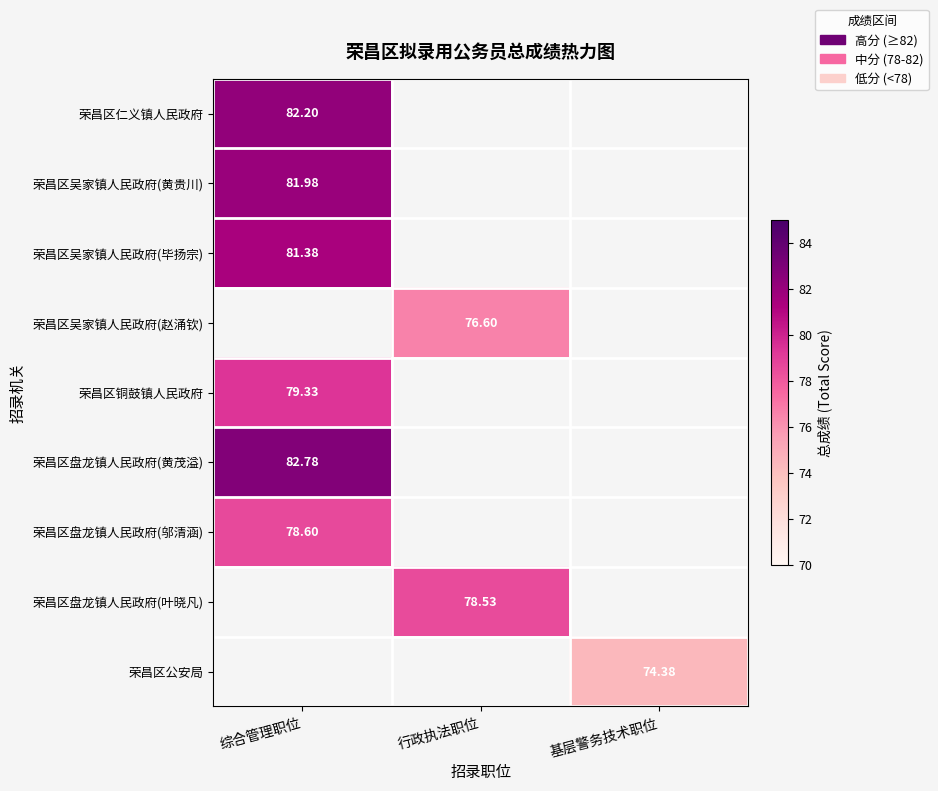

Rank the categories by 荣昌区吴家镇人民政府(赵涌钦) value from highest to lowest.

综合管理职位, 行政执法职位, 基层警务技术职位